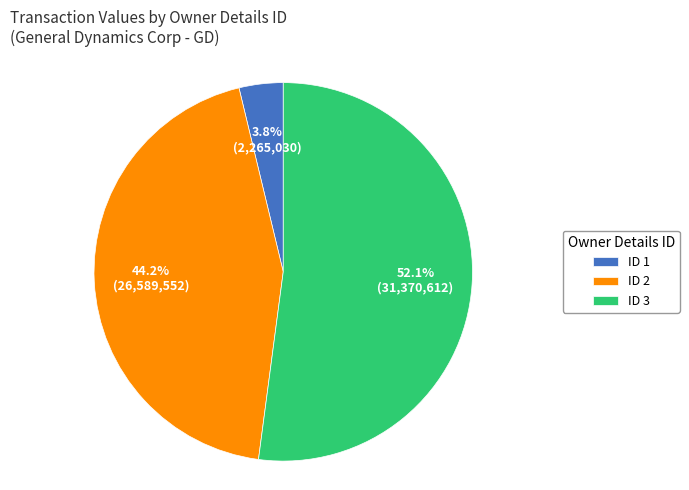

Is there a majority slice in this chart?

Yes